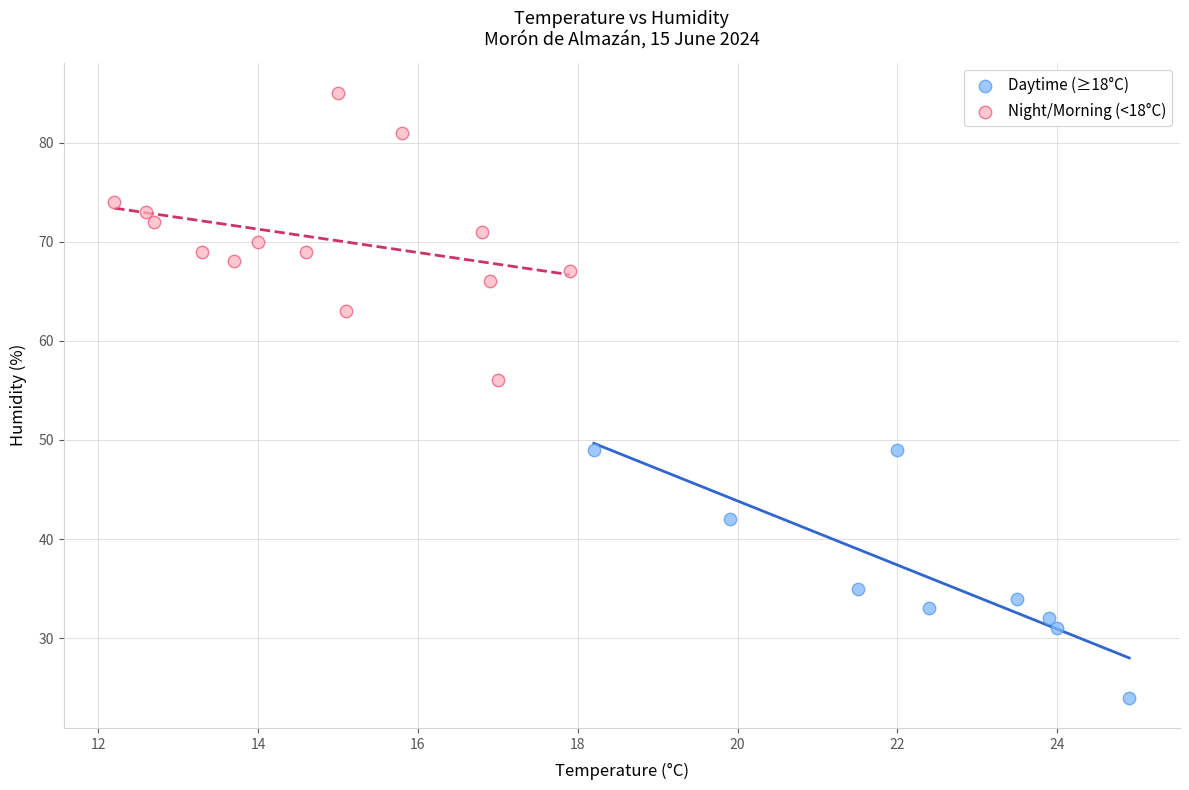

Which series contains the lowest Y value?

Daytime (≥18°C)